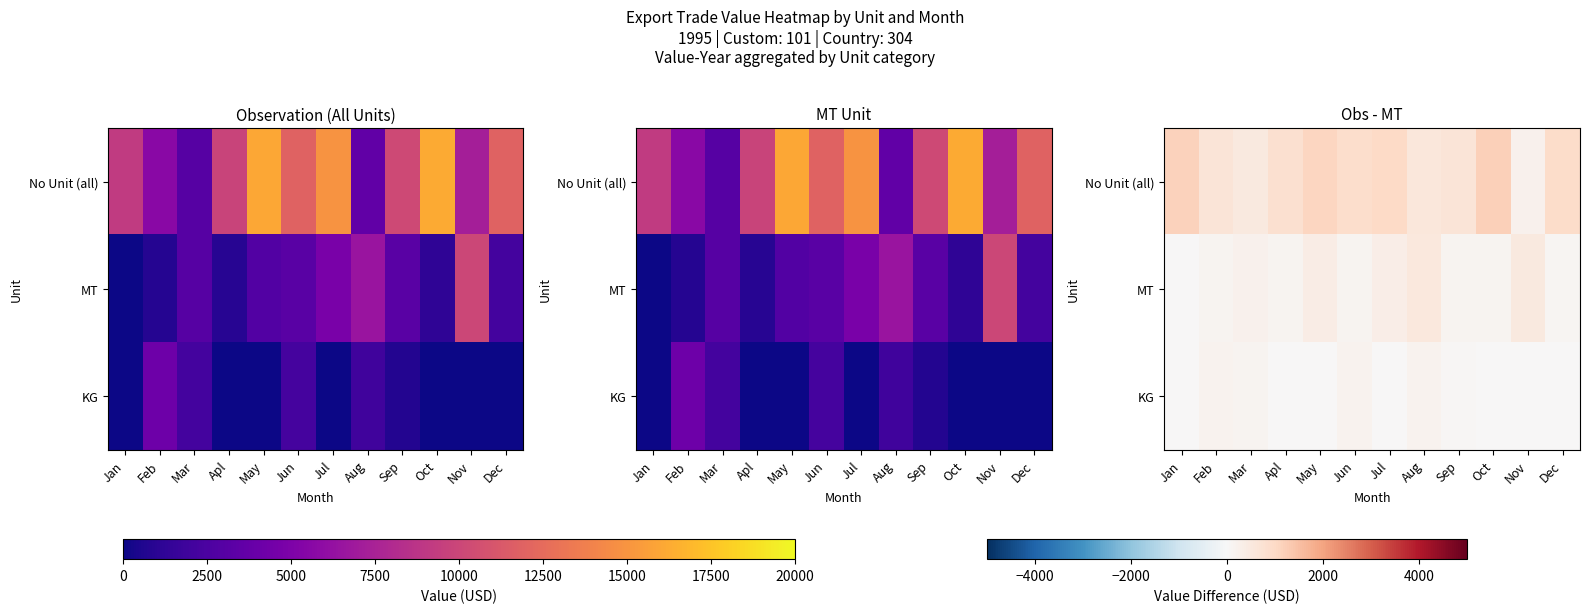

What is the difference between the highest and lowest values at Jan?

1160